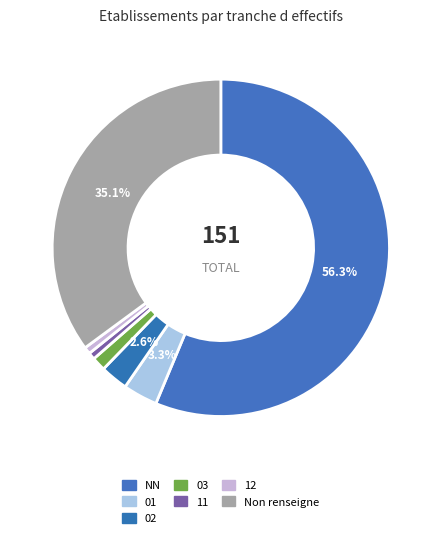

Which category accounts for the majority?

NN